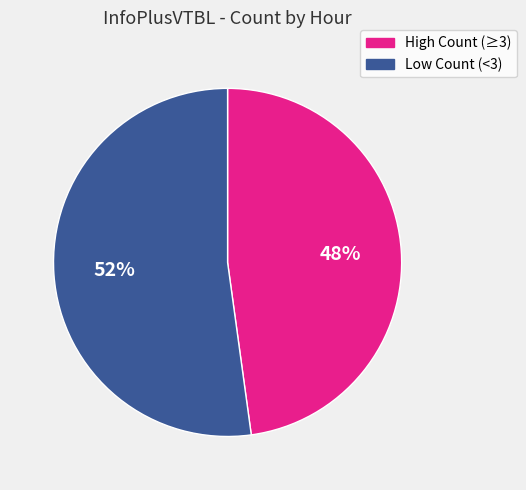

What percentage is the High Count (≥3) slice, to the nearest percent?

48%